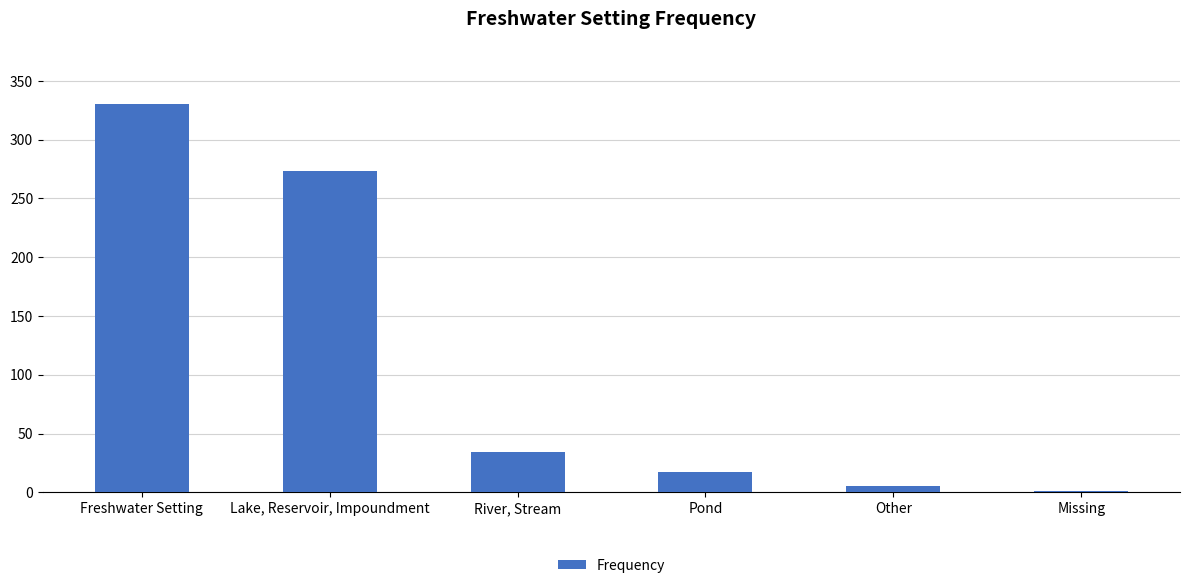

Between Lake, Reservoir, Impoundment and Pond, which is larger?

Lake, Reservoir, Impoundment